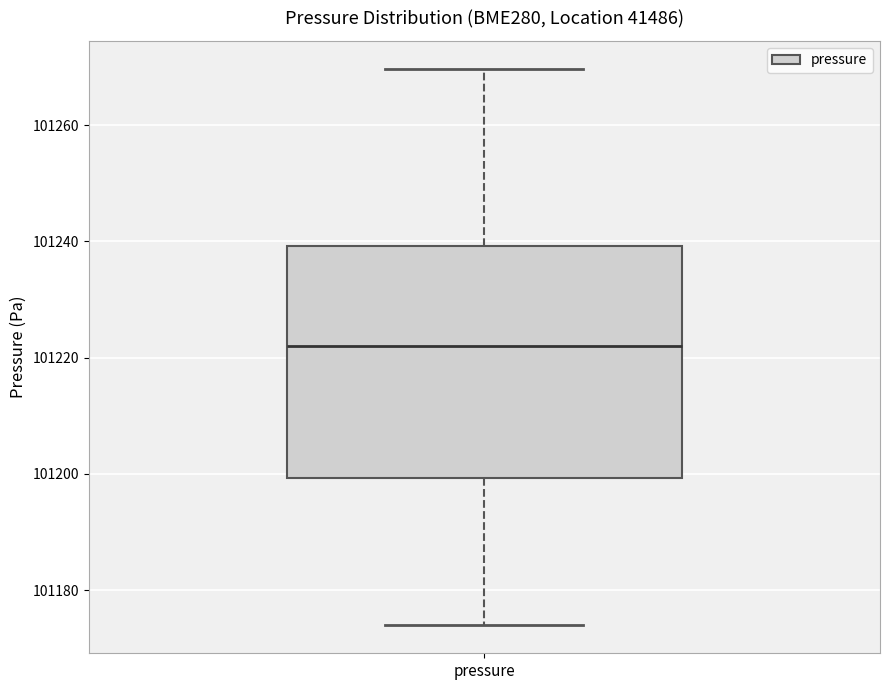

Where does the upper whisker of the box for pressure end on the y-axis? The values are not printed on the chart, so give them approximately, as read against the axis.

101270